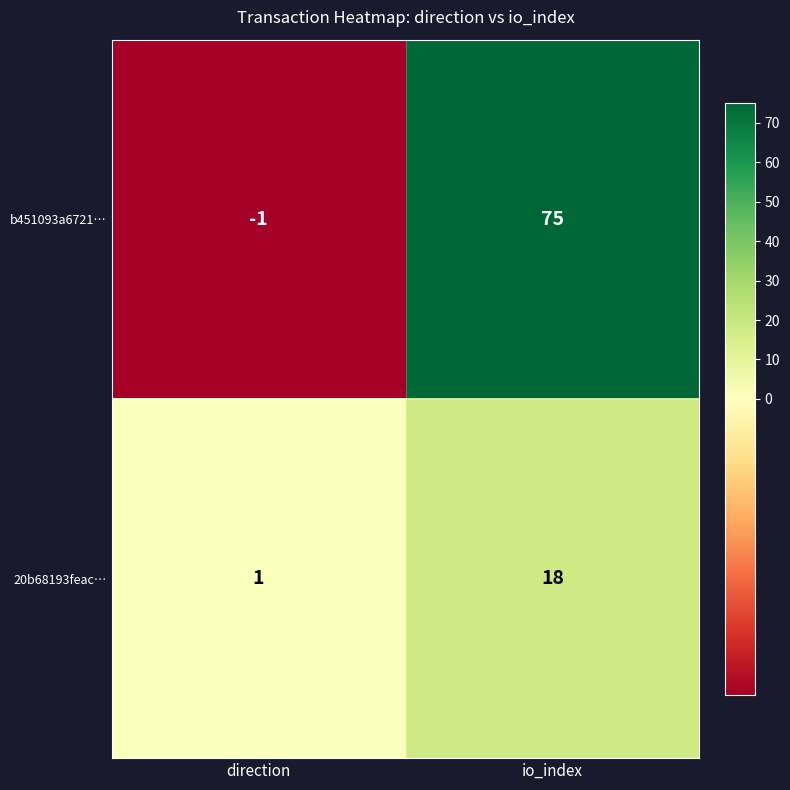

Reading right to left, list all the values displayed in this chart.

b451093a6721…: 75	-1
20b68193feac…: 18	1